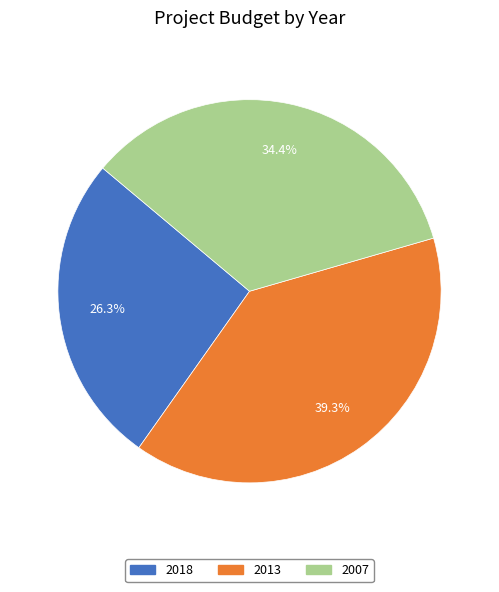

Approximately how many times larger is the value at 2007 compared to 2018?

1.3